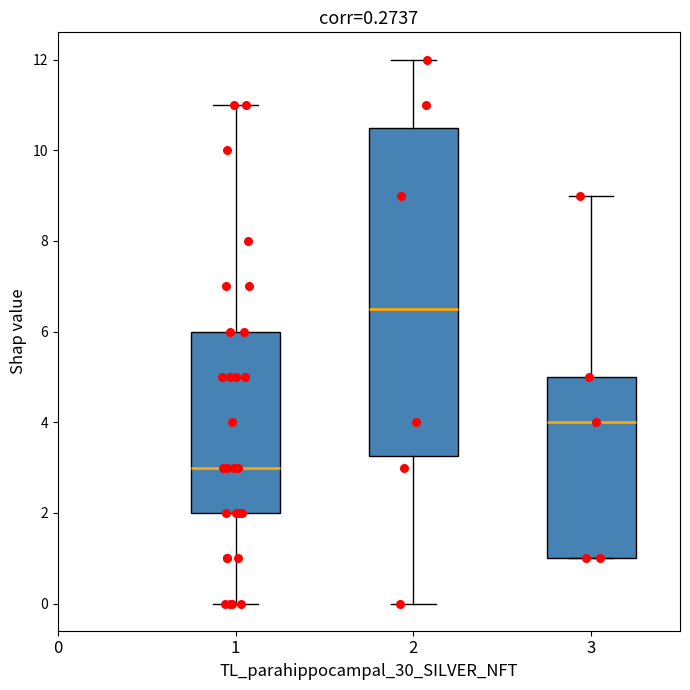

Which box is the tallest, from its lower edge to its upper edge?

2